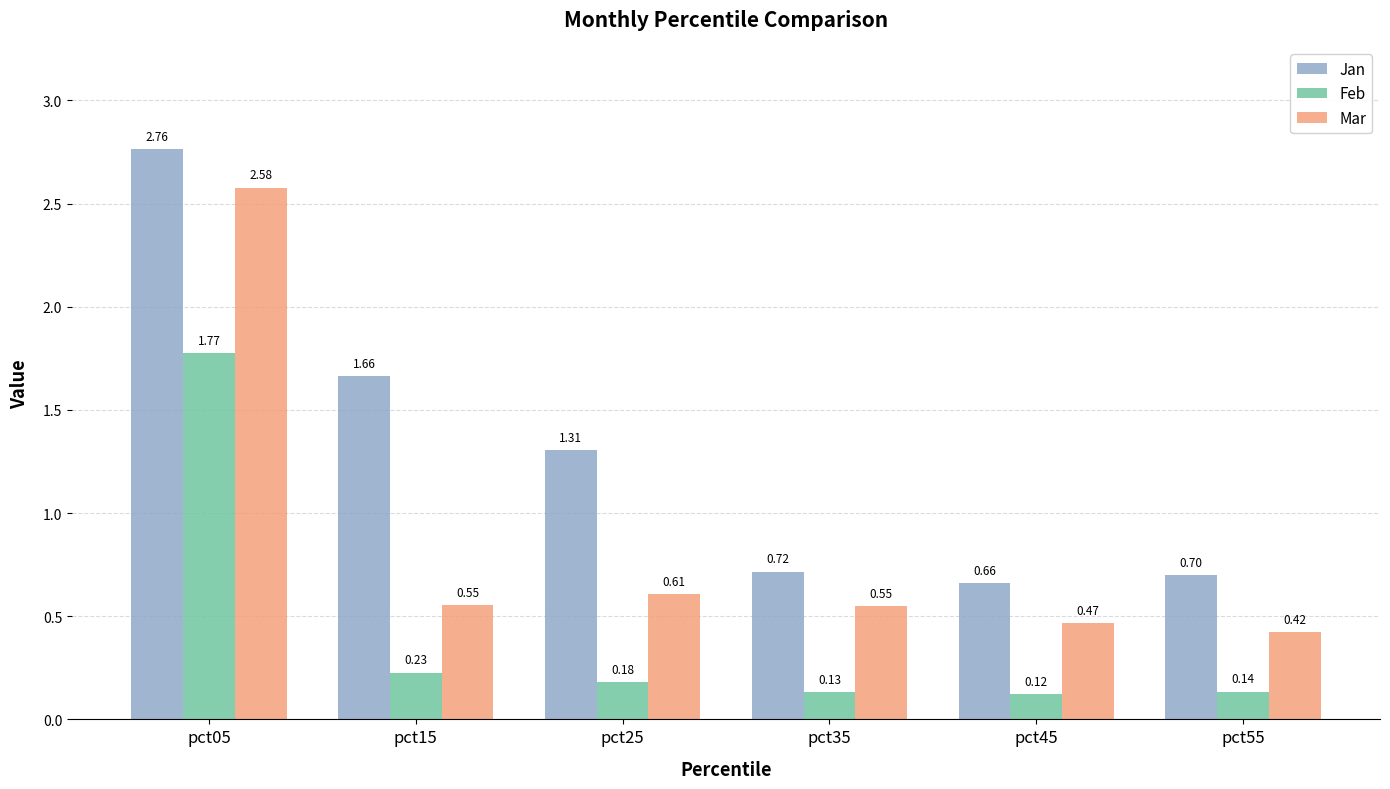

Which series has the largest range (max minus min)?

Mar